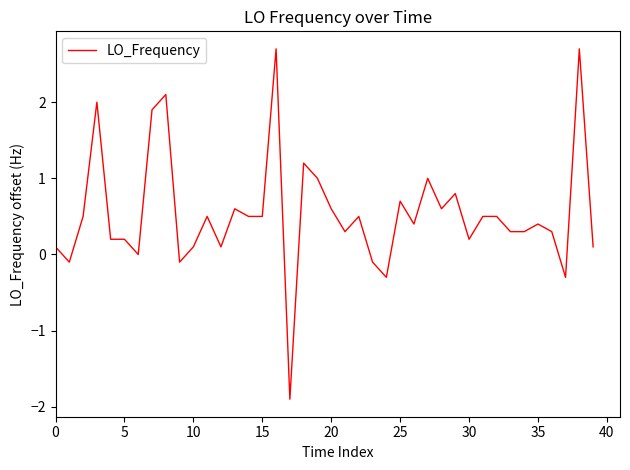

What is the greatest value displayed?

2.7